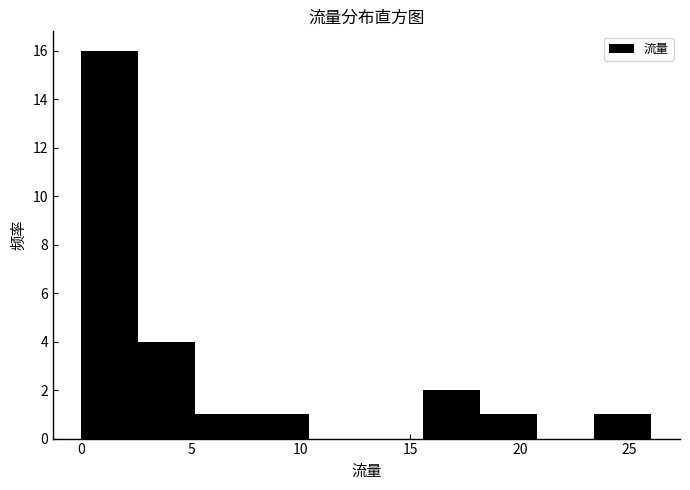

Reading left to right, list every bar in this chart as the range it spans on the x-axis followed by its height. Neither the bar edges nor the heights are printed on the chart, so give them approximately, as read against the axes.

0.0 to 2.6: 16
2.6 to 5.2: 4
5.2 to 7.8: 1
7.8 to 10.4: 1
10.4 to 13.0: 0
13.0 to 15.6: 0
15.6 to 18.2: 2
18.2 to 20.8: 1
20.8 to 23.4: 0
23.4 to 26.0: 1